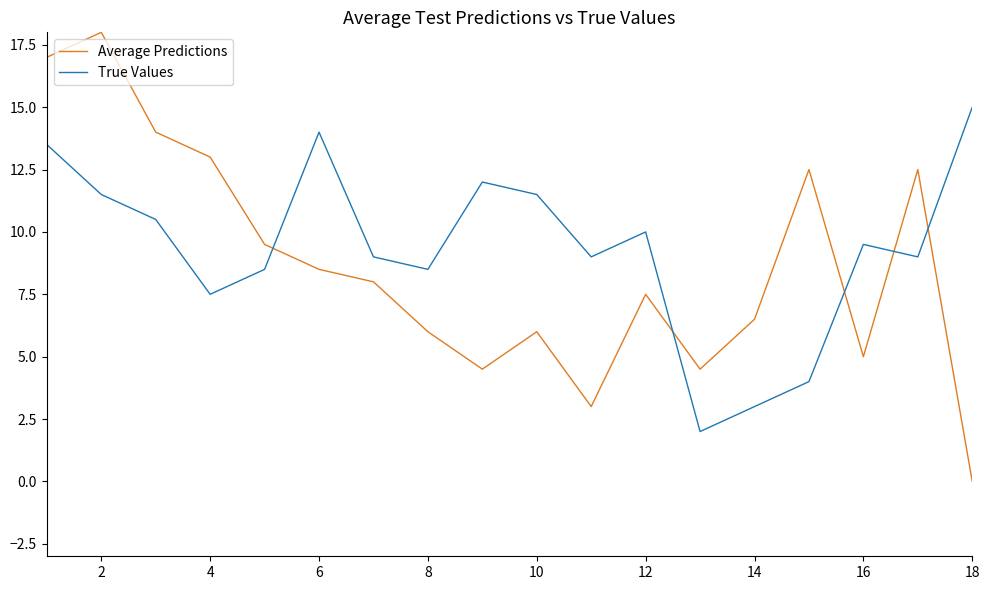

Rank the series by their maximum value, from highest to lowest.

Average Predictions, True Values